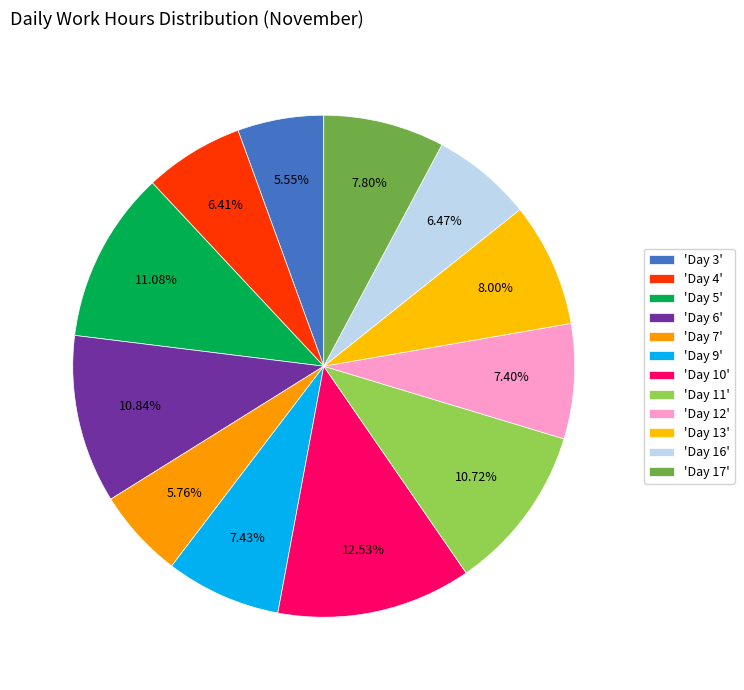

Count the number of slices in the pie.

12